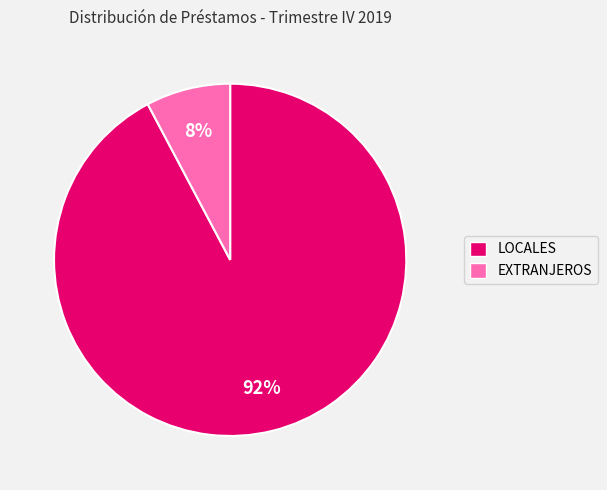

To the nearest percent, what percentage of the pie is EXTRANJEROS?

8%